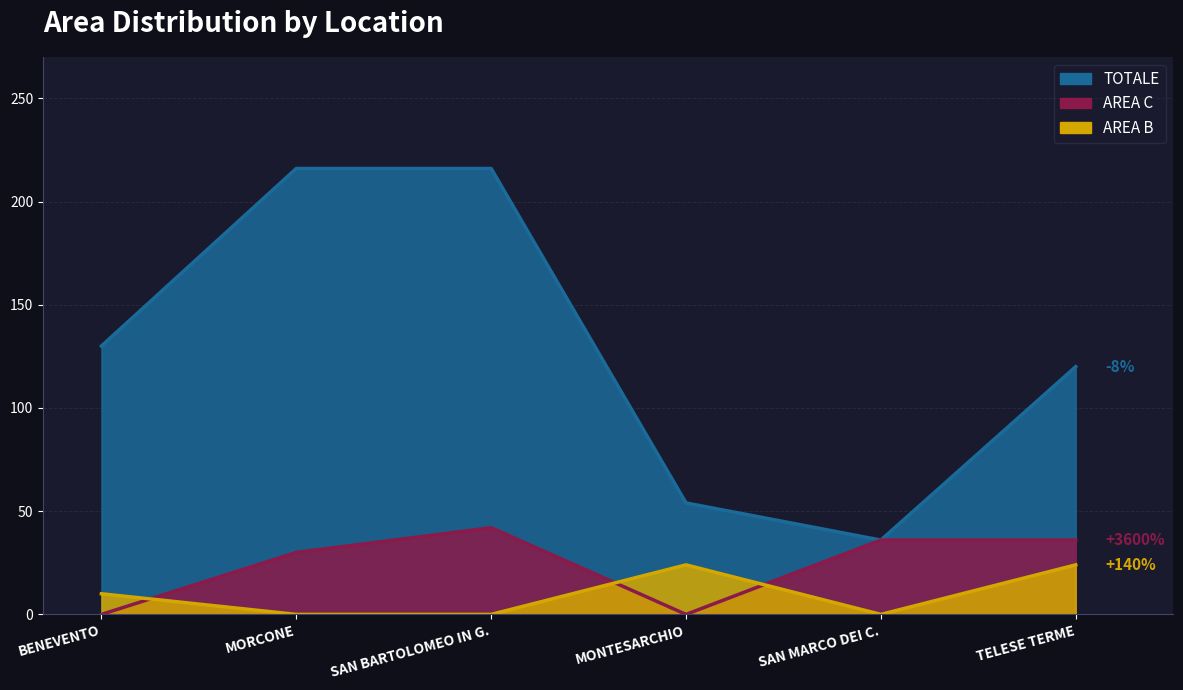

True or false: TOTALE and AREA B intersect in this chart.

False